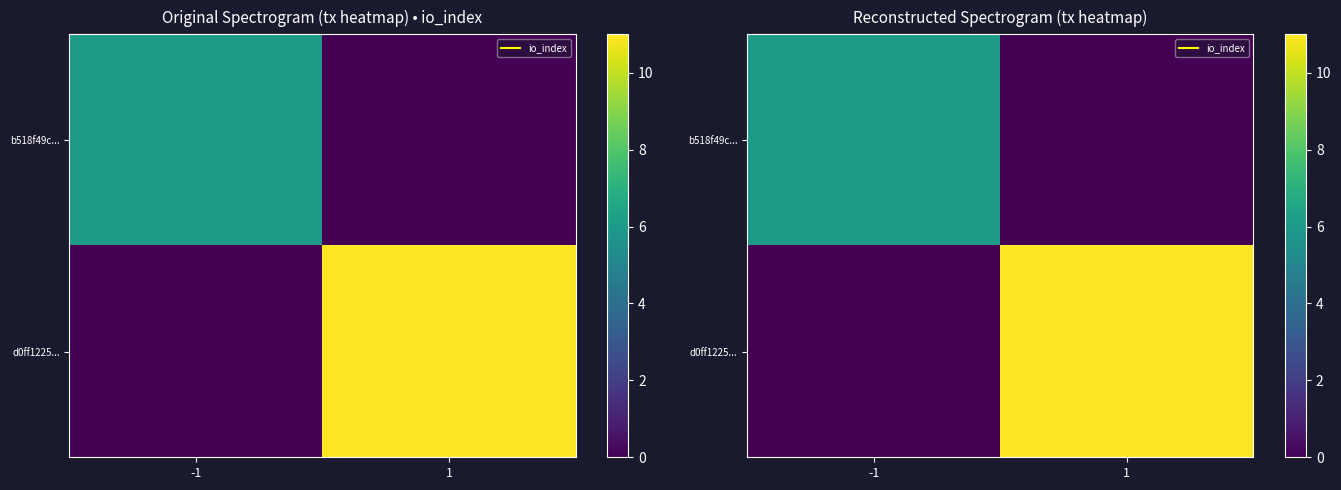

How many data points in d0ff1225... are less than 11?

1